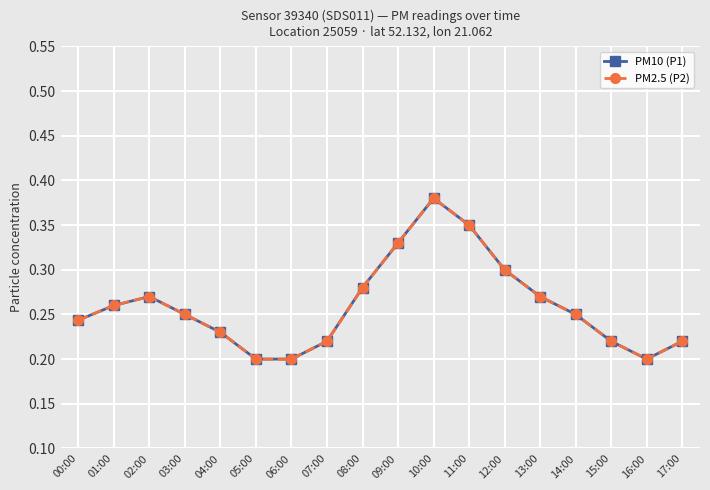

At which category does PM2.5 (P2) reach its first local peak?

02:00